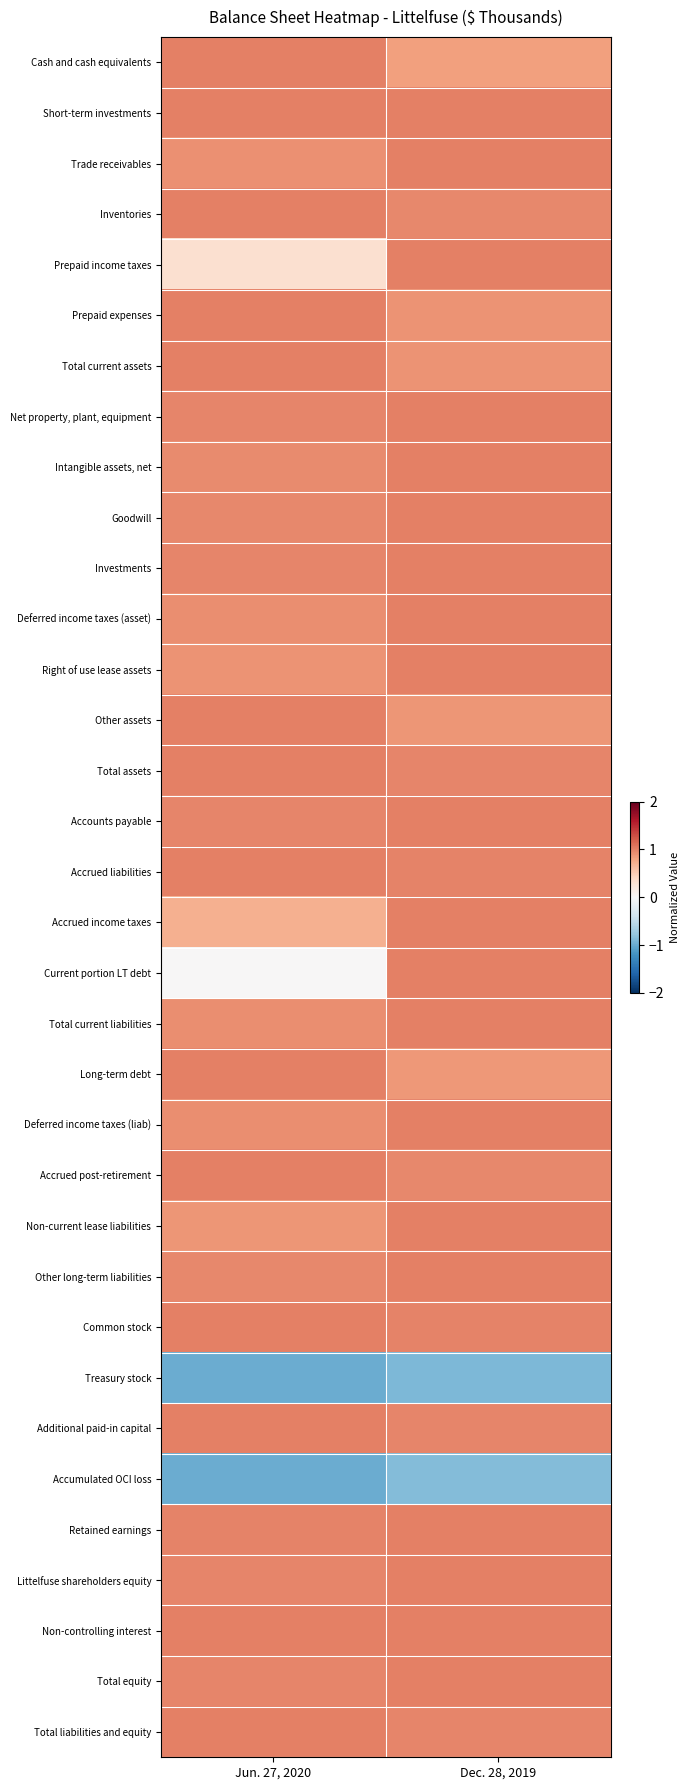

Reading left to right, extract all data points from this chart.

Cash and cash equivalents: Jun. 27, 2020=1.0	Dec. 28, 2019=0.8
Short-term investments: Jun. 27, 2020=1.0	Dec. 28, 2019=1.0
Trade receivables: Jun. 27, 2020=0.9	Dec. 28, 2019=1.0
Inventories: Jun. 27, 2020=1.0	Dec. 28, 2019=1.0
Prepaid income taxes: Jun. 27, 2020=0.3	Dec. 28, 2019=1.0
Prepaid expenses: Jun. 27, 2020=1.0	Dec. 28, 2019=0.9
Total current assets: Jun. 27, 2020=1.0	Dec. 28, 2019=0.9
Net property, plant, equipment: Jun. 27, 2020=1.0	Dec. 28, 2019=1.0
Intangible assets, net: Jun. 27, 2020=0.9	Dec. 28, 2019=1.0
Goodwill: Jun. 27, 2020=1.0	Dec. 28, 2019=1.0
Investments: Jun. 27, 2020=1.0	Dec. 28, 2019=1.0
Deferred income taxes (asset): Jun. 27, 2020=0.9	Dec. 28, 2019=1.0
Right of use lease assets: Jun. 27, 2020=0.9	Dec. 28, 2019=1.0
Other assets: Jun. 27, 2020=1.0	Dec. 28, 2019=0.9
Total assets: Jun. 27, 2020=1.0	Dec. 28, 2019=1.0
Accounts payable: Jun. 27, 2020=1.0	Dec. 28, 2019=1.0
Accrued liabilities: Jun. 27, 2020=1.0	Dec. 28, 2019=1.0
Accrued income taxes: Jun. 27, 2020=0.7	Dec. 28, 2019=1.0
Current portion LT debt: Jun. 27, 2020=0.0	Dec. 28, 2019=1.0
Total current liabilities: Jun. 27, 2020=0.9	Dec. 28, 2019=1.0
Long-term debt: Jun. 27, 2020=1.0	Dec. 28, 2019=0.9
Deferred income taxes (liab): Jun. 27, 2020=0.9	Dec. 28, 2019=1.0
Accrued post-retirement: Jun. 27, 2020=1.0	Dec. 28, 2019=1.0
Non-current lease liabilities: Jun. 27, 2020=0.9	Dec. 28, 2019=1.0
Other long-term liabilities: Jun. 27, 2020=1.0	Dec. 28, 2019=1.0
Common stock: Jun. 27, 2020=1.0	Dec. 28, 2019=1.0
Treasury stock: Jun. 27, 2020=-1.0	Dec. 28, 2019=-0.9
Additional paid-in capital: Jun. 27, 2020=1.0	Dec. 28, 2019=1.0
Accumulated OCI loss: Jun. 27, 2020=-1.0	Dec. 28, 2019=-0.9
Retained earnings: Jun. 27, 2020=1.0	Dec. 28, 2019=1.0
Littelfuse shareholders equity: Jun. 27, 2020=1.0	Dec. 28, 2019=1.0
Non-controlling interest: Jun. 27, 2020=1.0	Dec. 28, 2019=1.0
Total equity: Jun. 27, 2020=1.0	Dec. 28, 2019=1.0
Total liabilities and equity: Jun. 27, 2020=1.0	Dec. 28, 2019=1.0